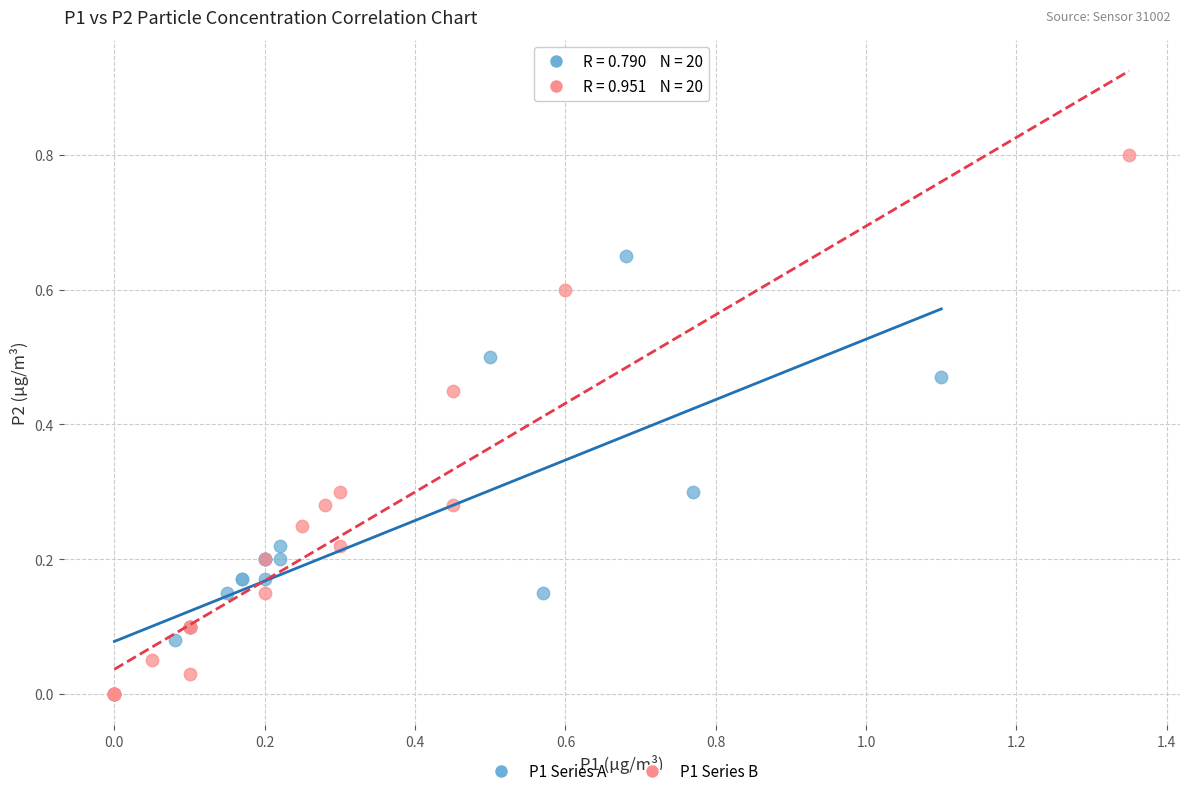

Which series reaches the maximum Y coordinate?

P1 Series B